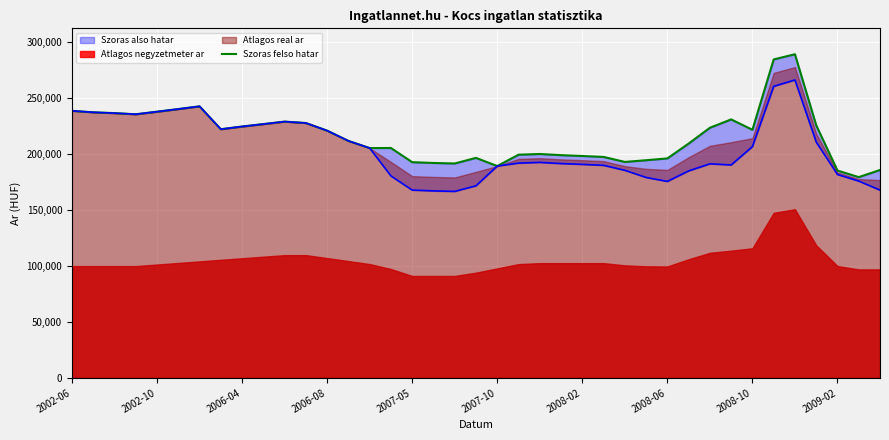

The chart shows a value of 192930 at 2007-05. True or false?

True